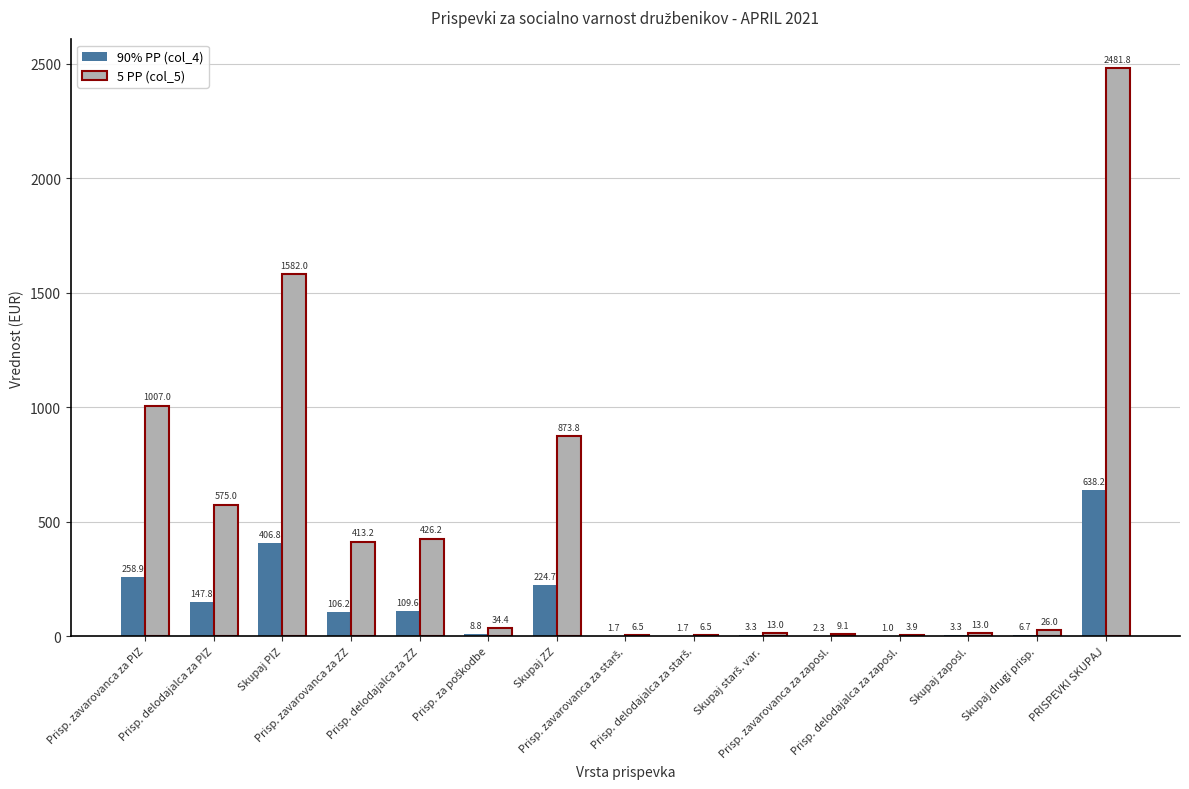

Where does the 90% PP (col_4) series first go above 8?

Prisp. zavarovanca za PIZ